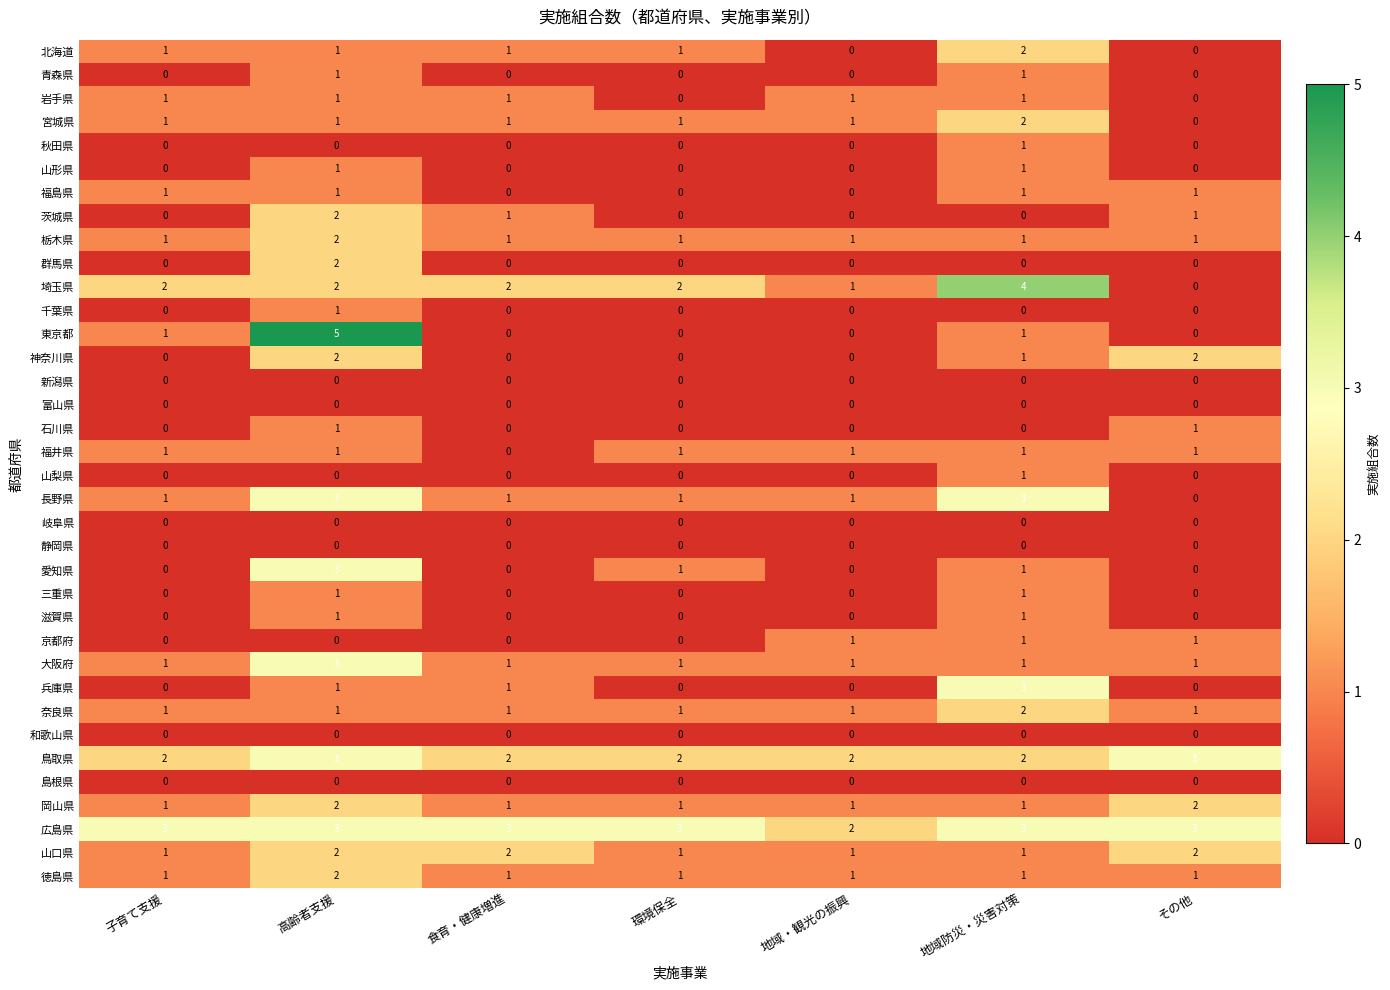

At how many categories does at least one series exceed 1?

7